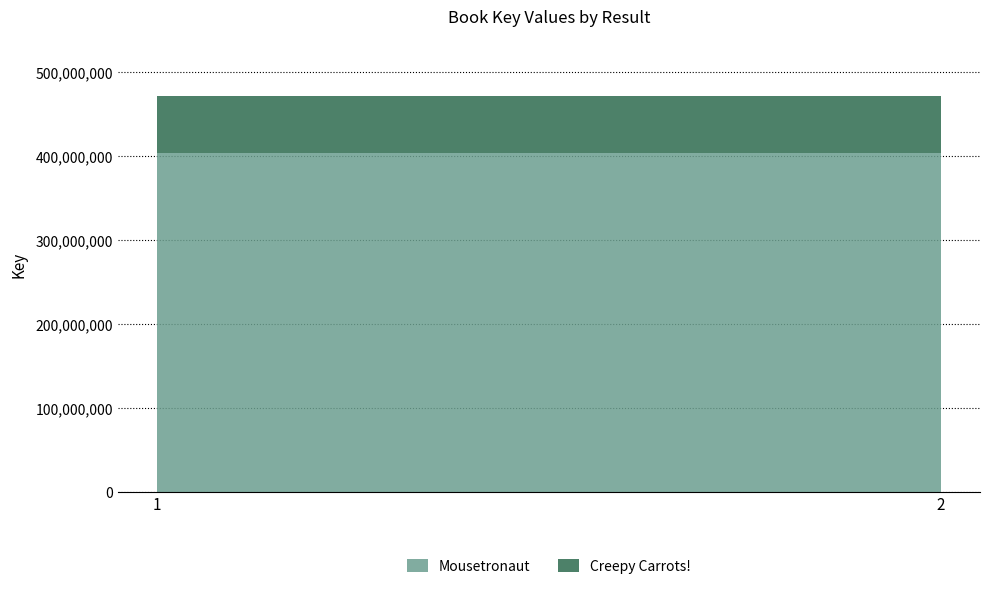

Does the chart have visible grid lines?

Yes